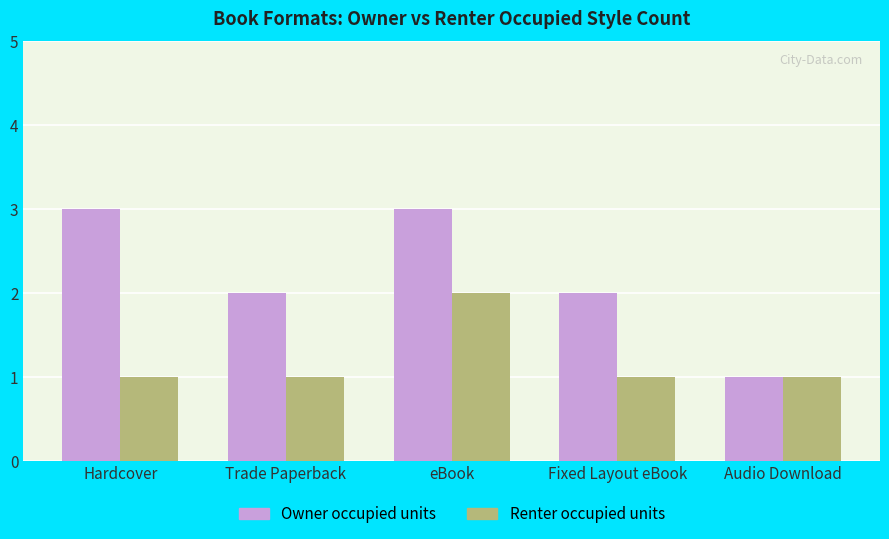

Which series has the largest range (max minus min)?

Owner occupied units